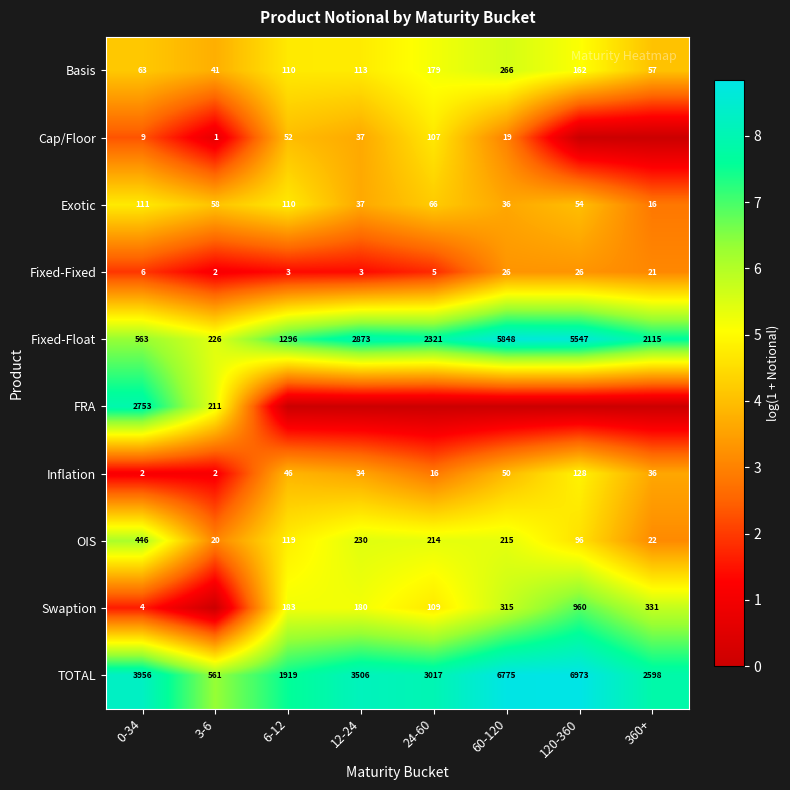

True or false: Exotic has a value of 66 at 24-60.

True